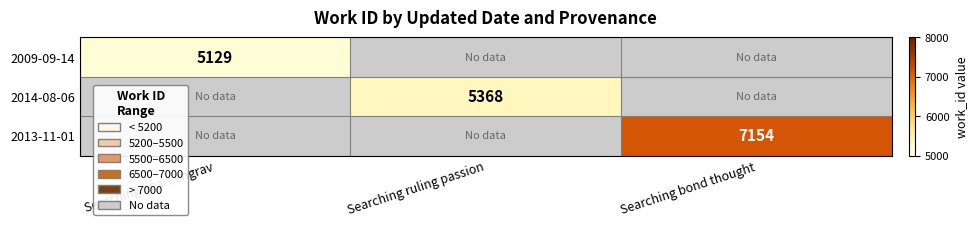

The value of 2014-08-06 at Searching ruling passion is 2104. True or false?

False